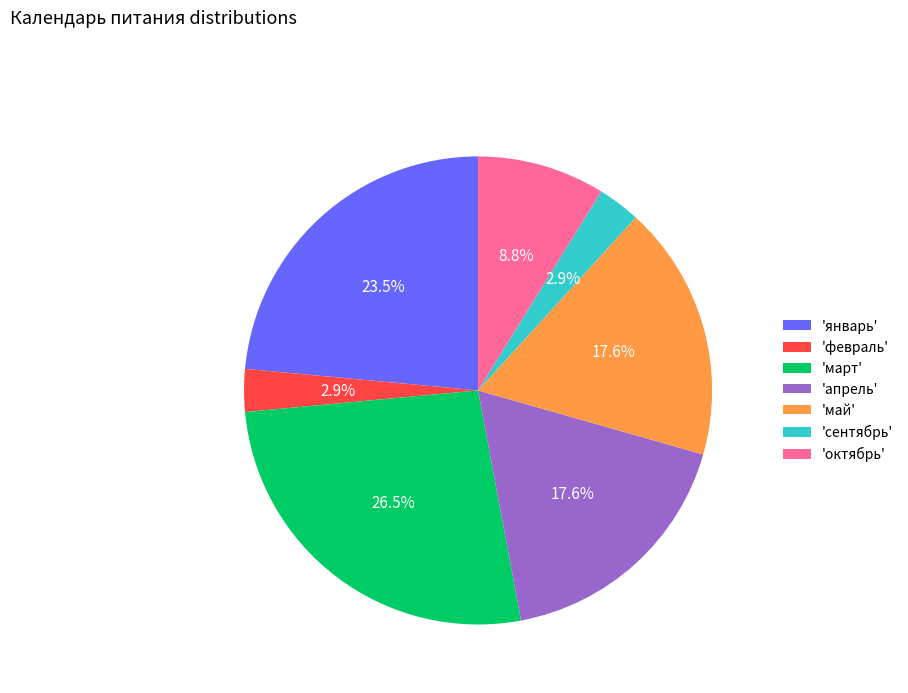

Which category has the biggest portion of the pie?

'март'